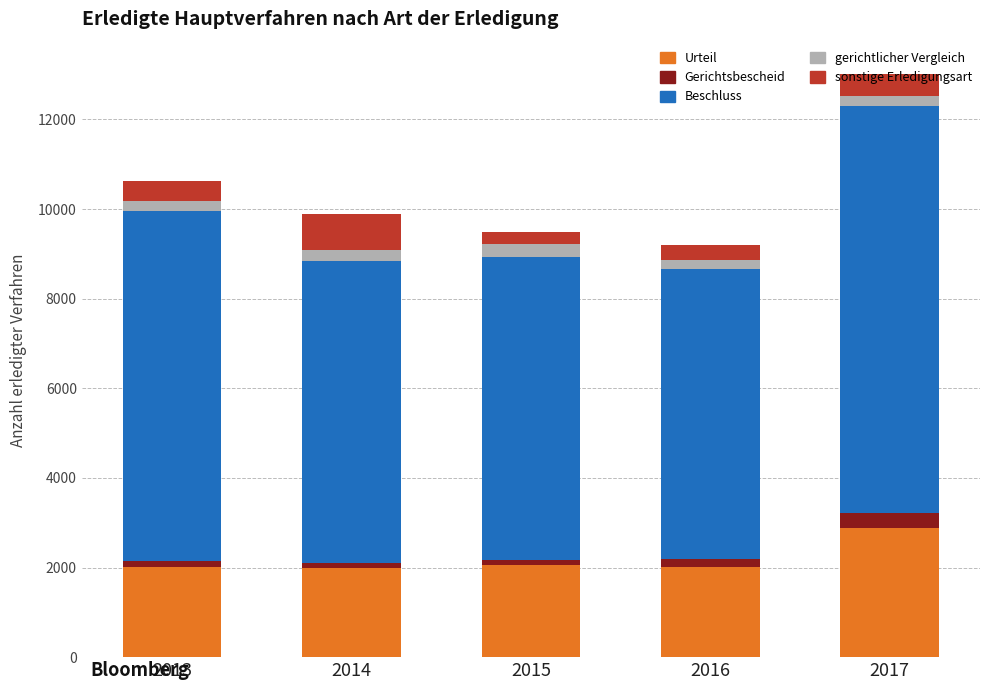

At which category is the sum across all series the highest?

2017